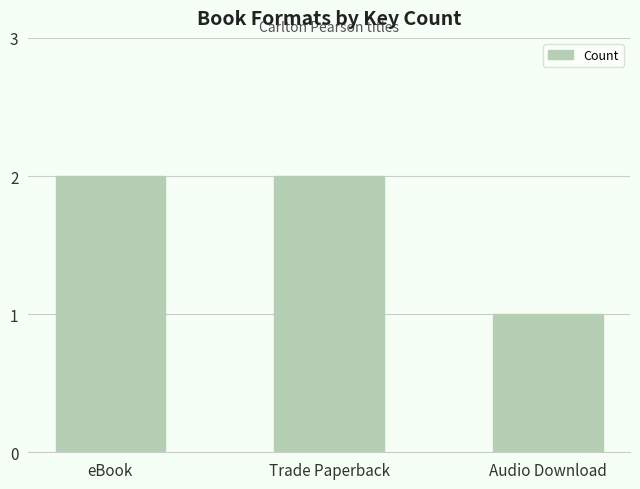

The value at Trade Paperback is 2. True or false?

True